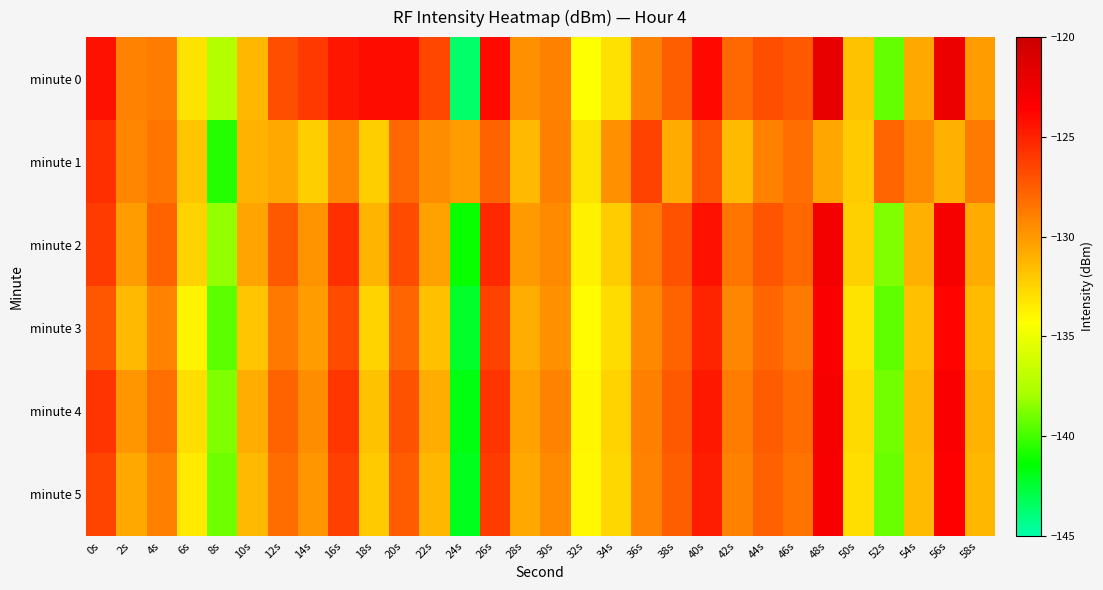

How many distinct data groups are displayed?

6